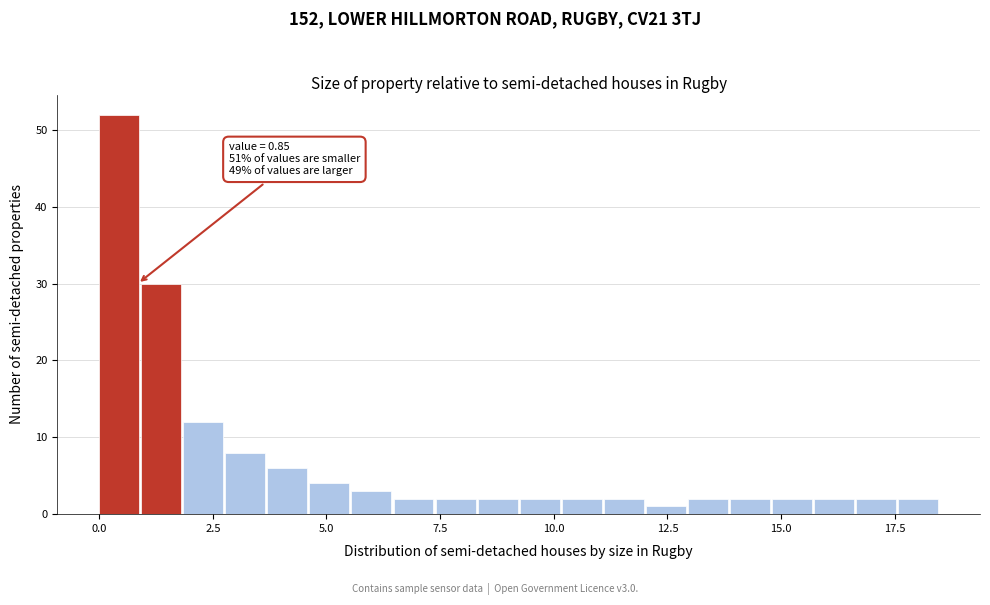

Read against the x-axis, roughly where is the centre of the tallest bar?

0.5